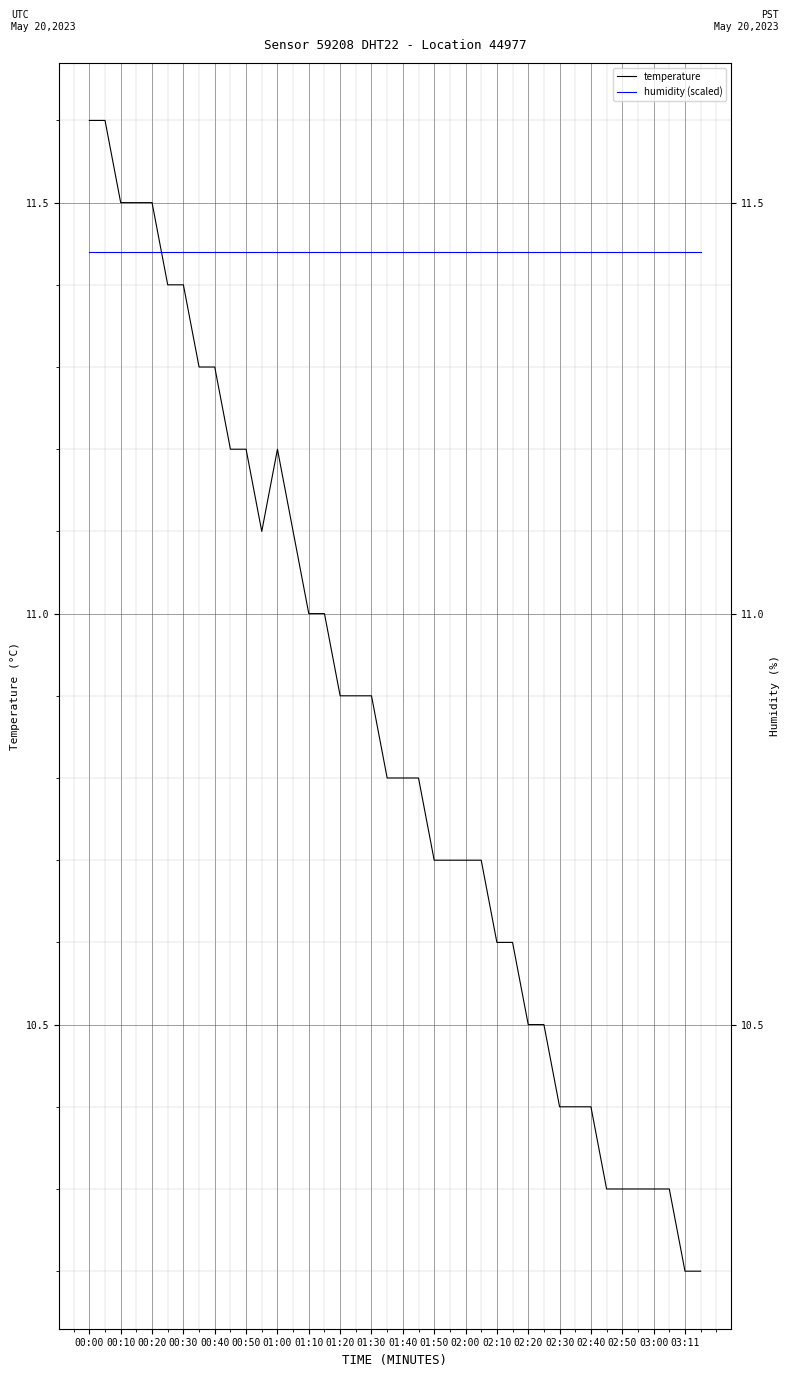

Which has a higher value, 00:40 or 01:50?

00:40